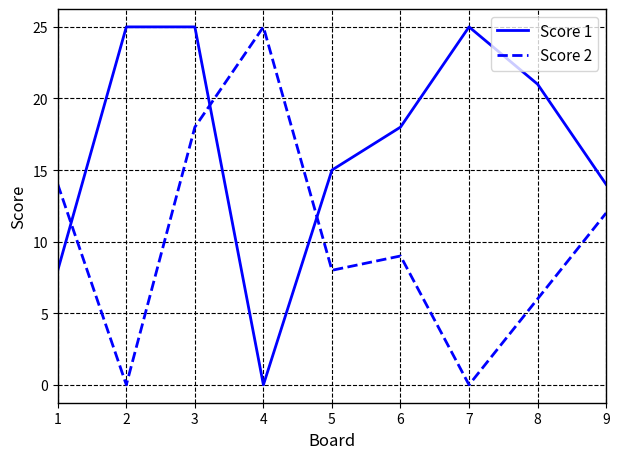

What value does the Score 1 series have at 6?

18